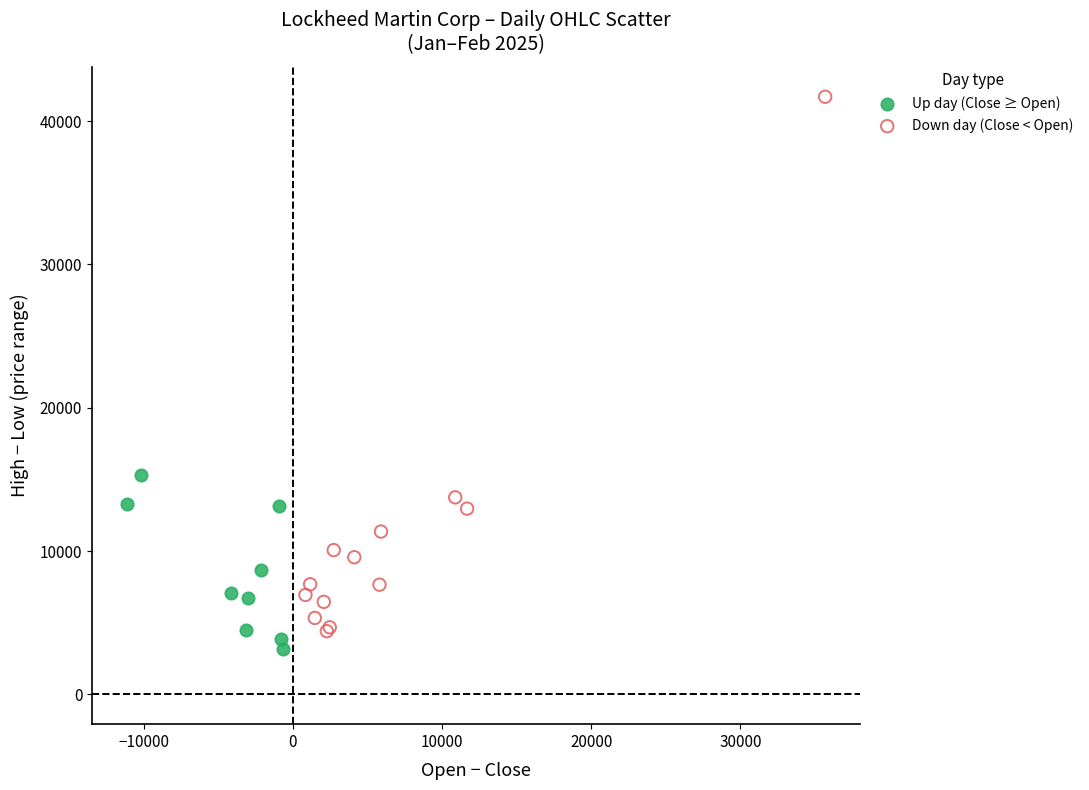

Which series has the largest Y range (max minus min)?

Down day (Close < Open)